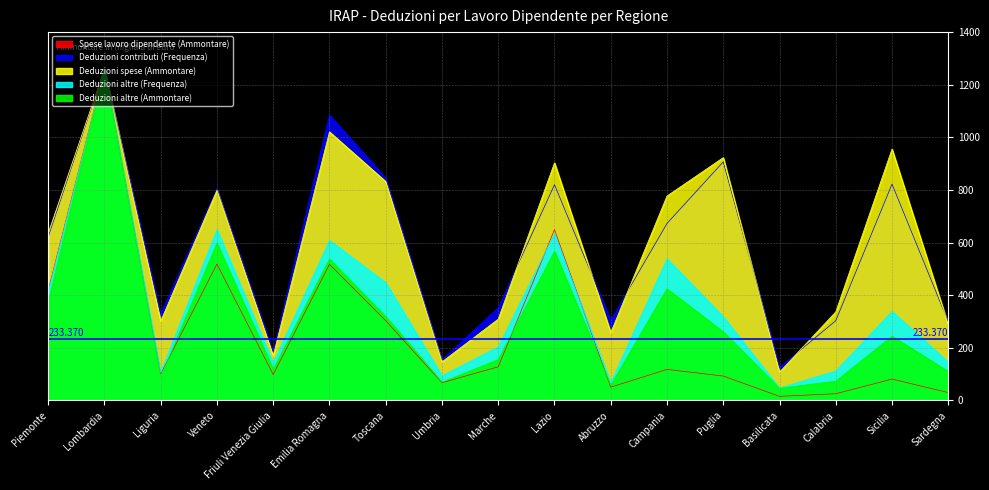

True or false: Spese lavoro dipendente (Ammontare) has a value of 303.3 at Toscana.

True